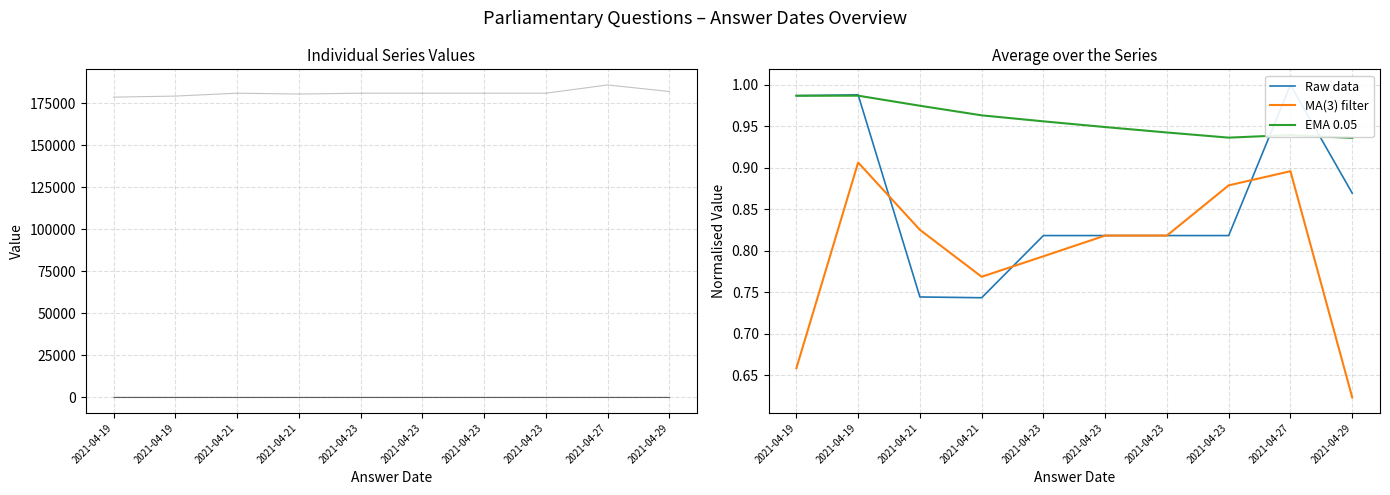

At which category is the sum across all series the highest?

2021-04-27